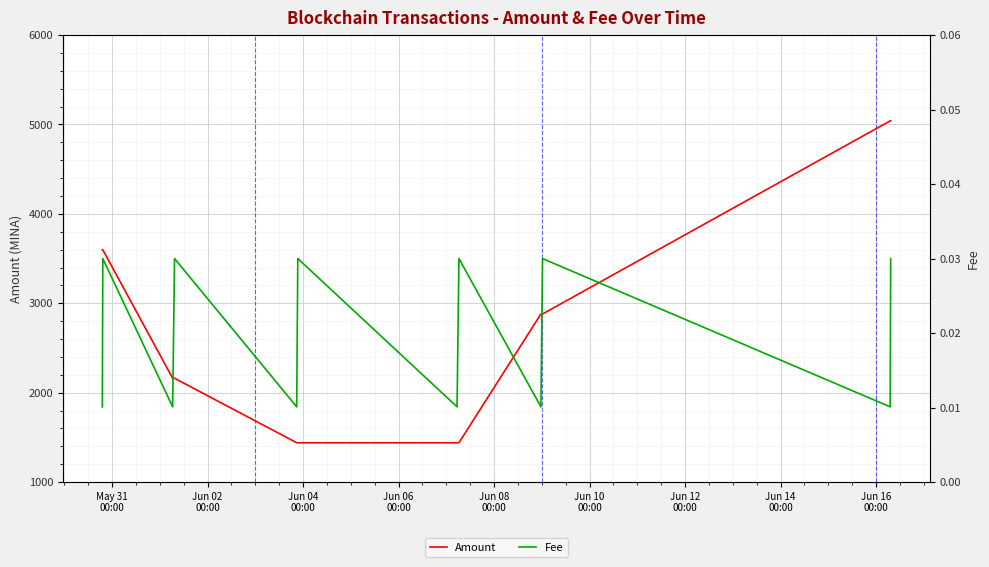

Which series has the largest total across all categories?

Amount